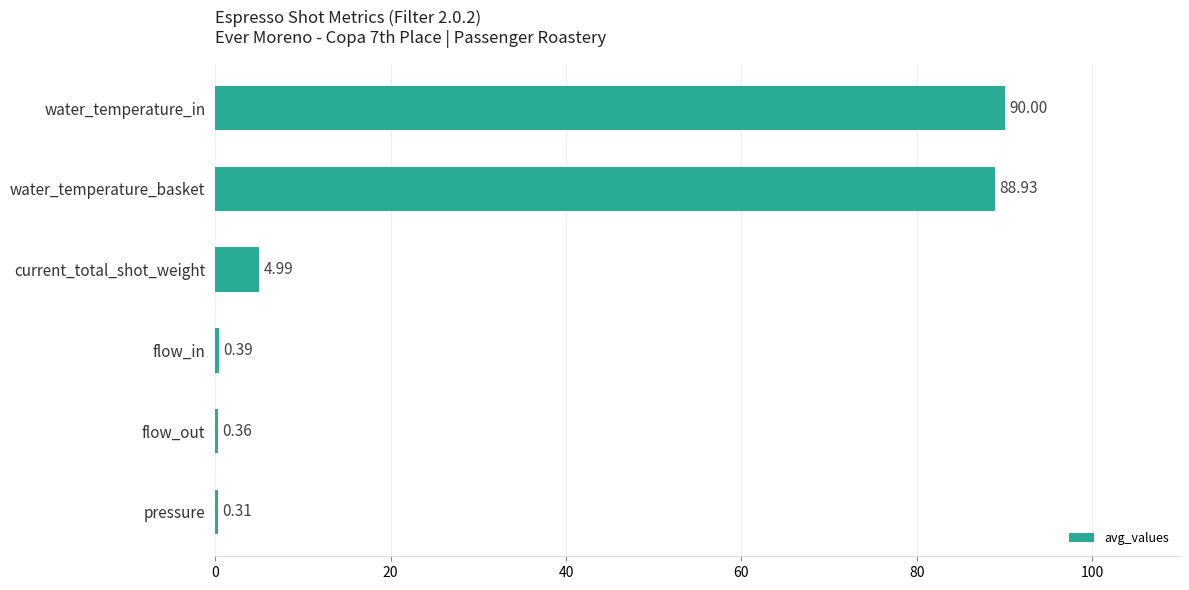

What is the sum of the values at pressure and flow_out?

0.7